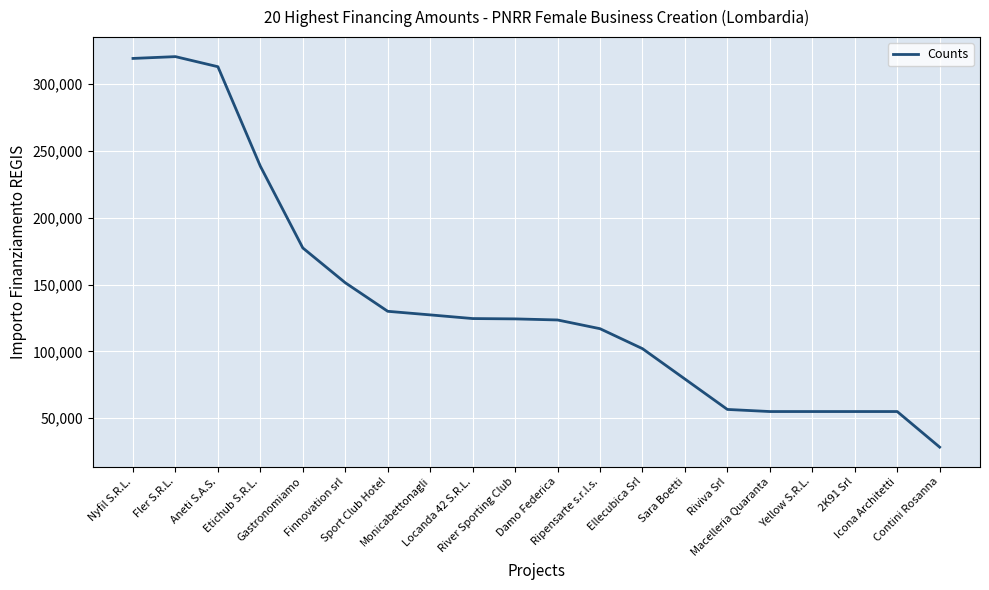

What is the smallest value displayed?

28360.0